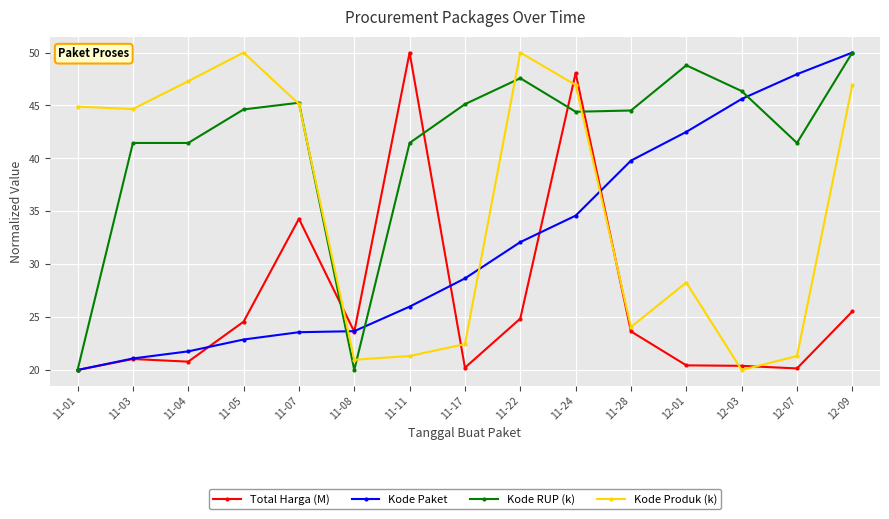

True or false: Kode Paket has more than 1 points higher than both neighbors.

False